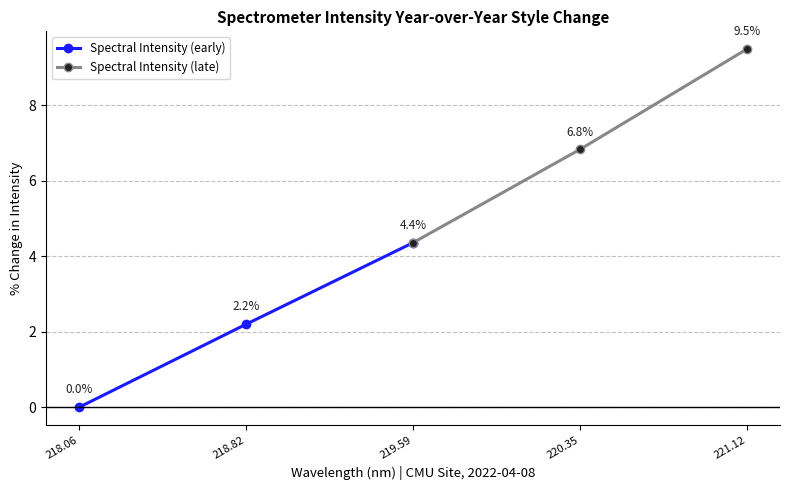

What is the value of the Spectral Intensity (early) point at the 3rd from the left?

4.4